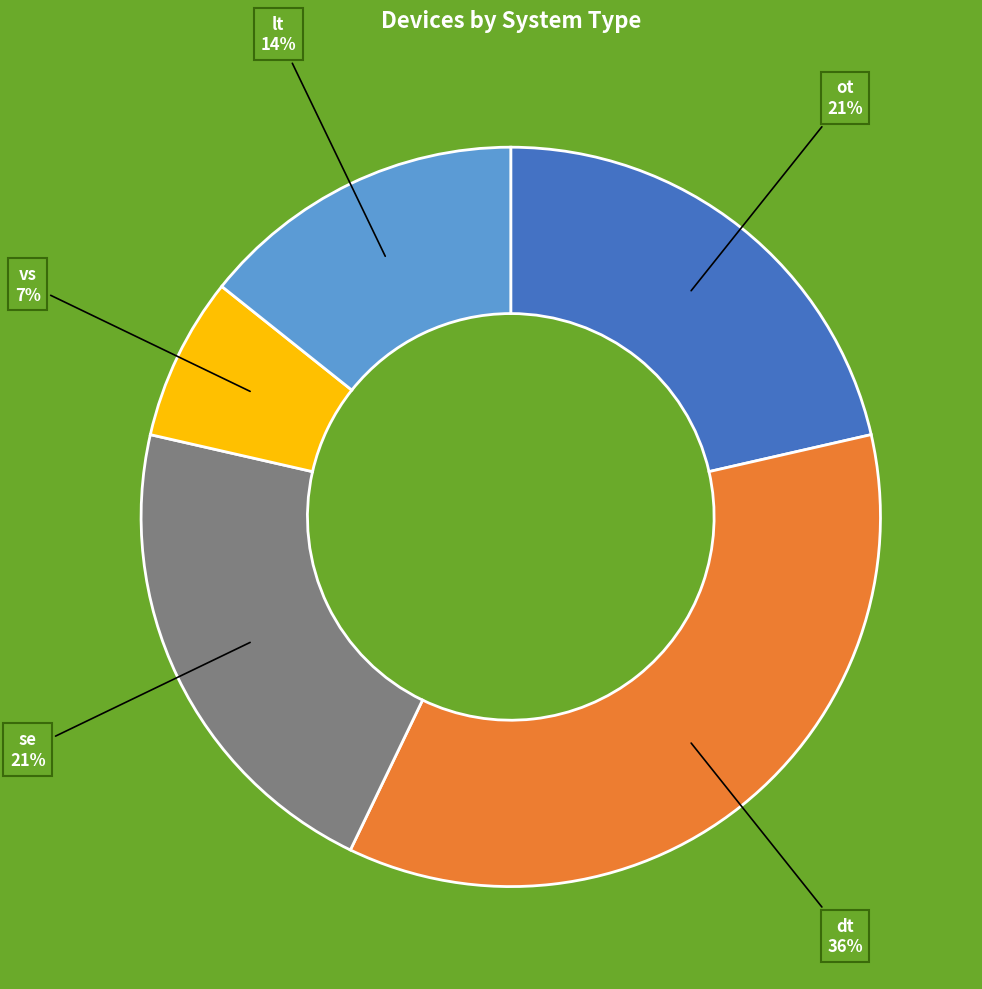

Is there a majority slice in this chart?

No